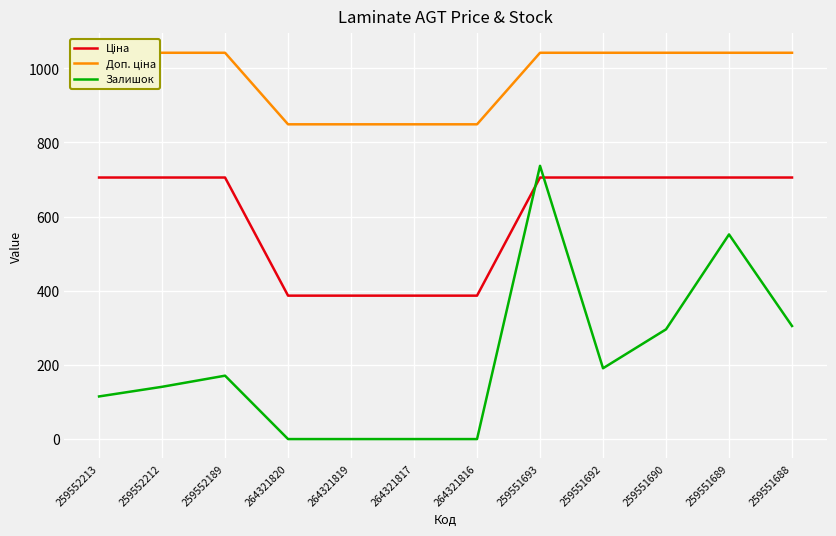

Where is Доп. ціна nearest to the value 945?

264321820